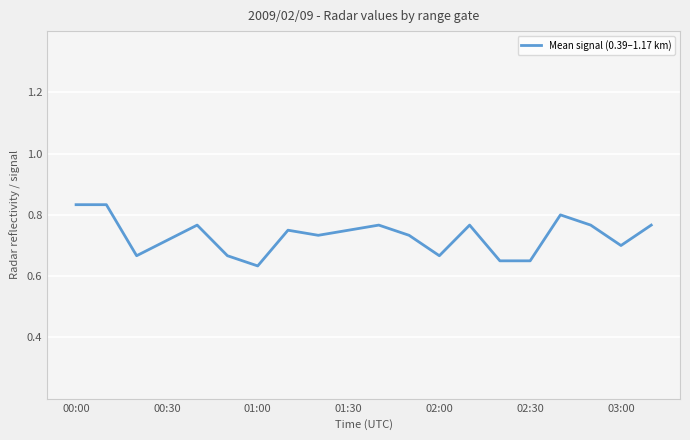

Does the chart display data point markers on the line(s)?

No